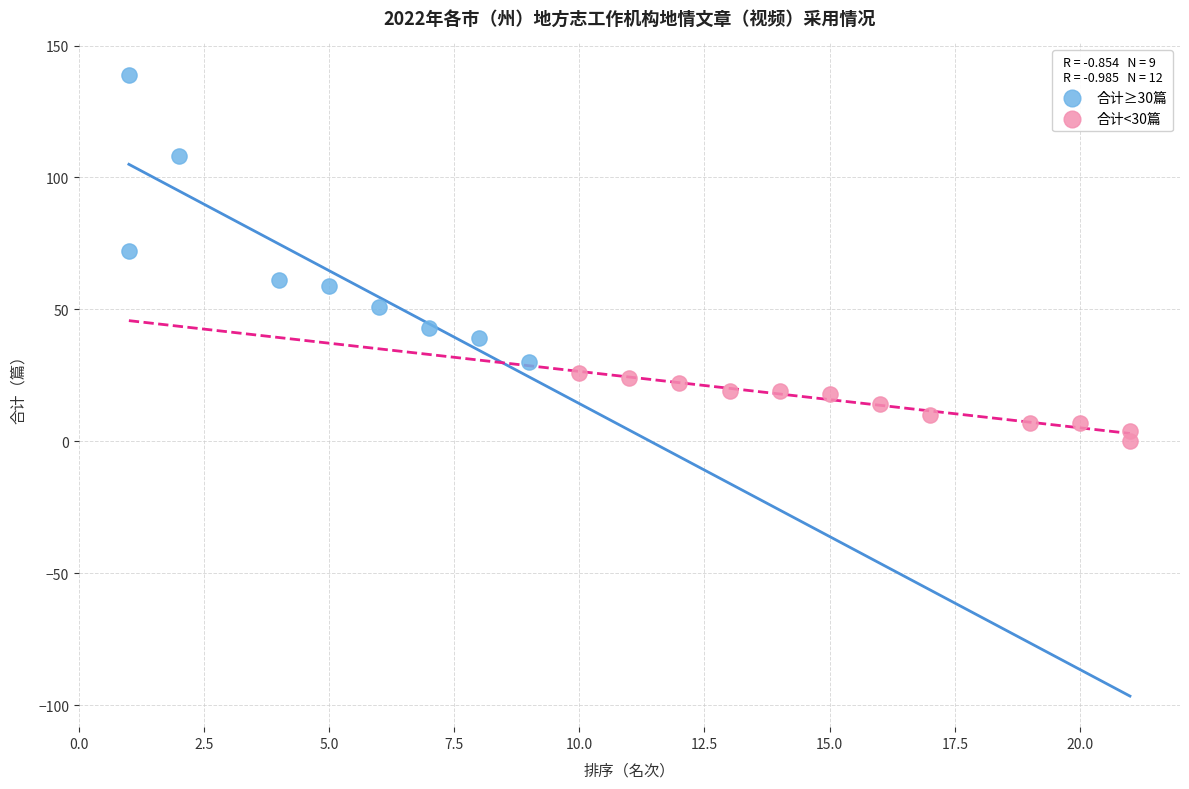

Which series contains the highest Y value?

合计≥30篇